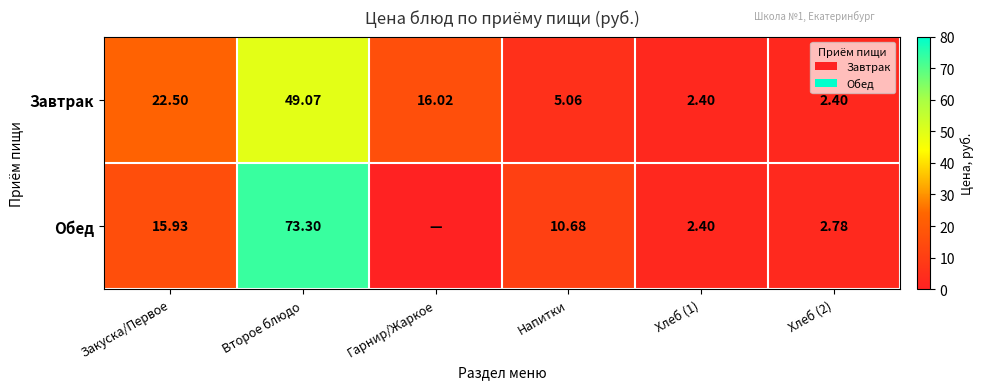

True or false: Обед has a value of 10.7 at Напитки.

True